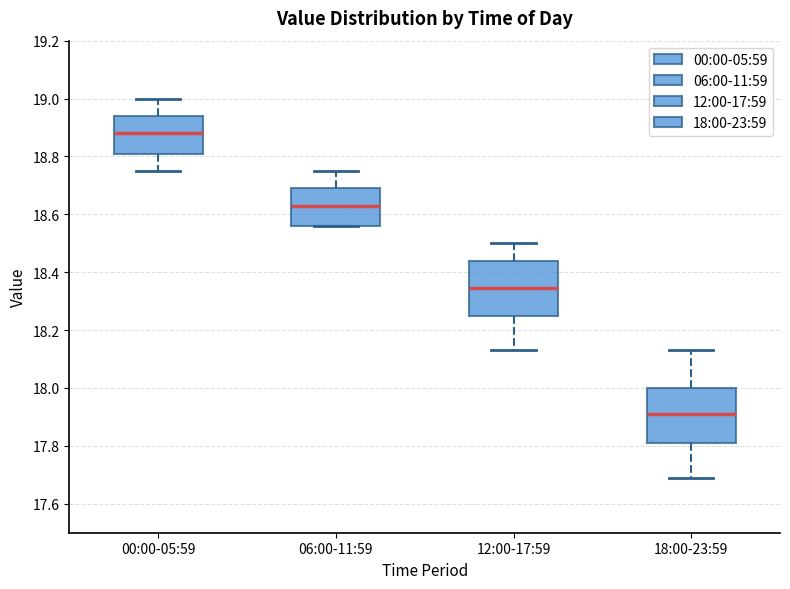

Where is the lower edge of the box for 12:00-17:59 on the y-axis? The values are not printed on the chart, so give them approximately, as read against the axis.

18.26